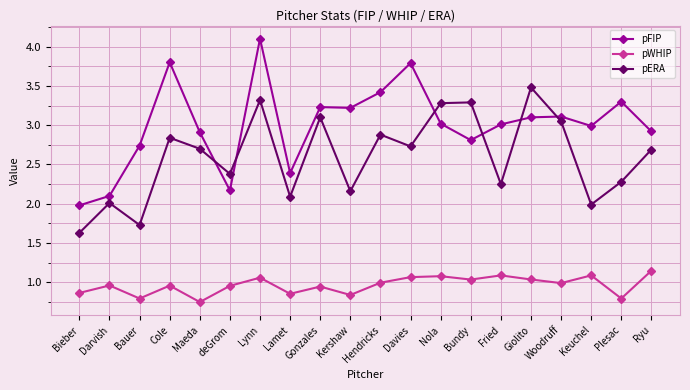

Which series changed the most between Kershaw and Hendricks?

pERA